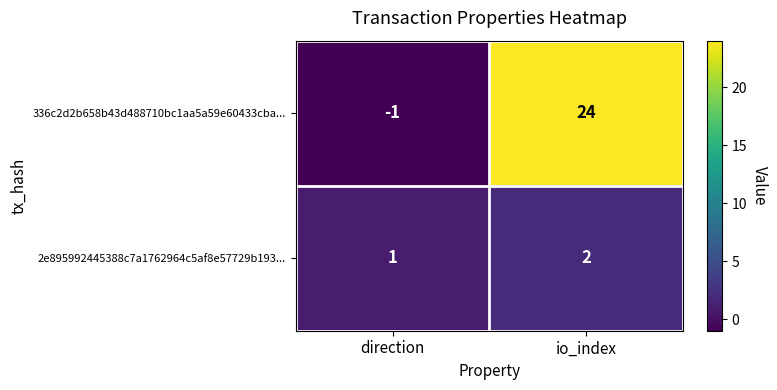

What is the difference between the highest and lowest values at direction?

2